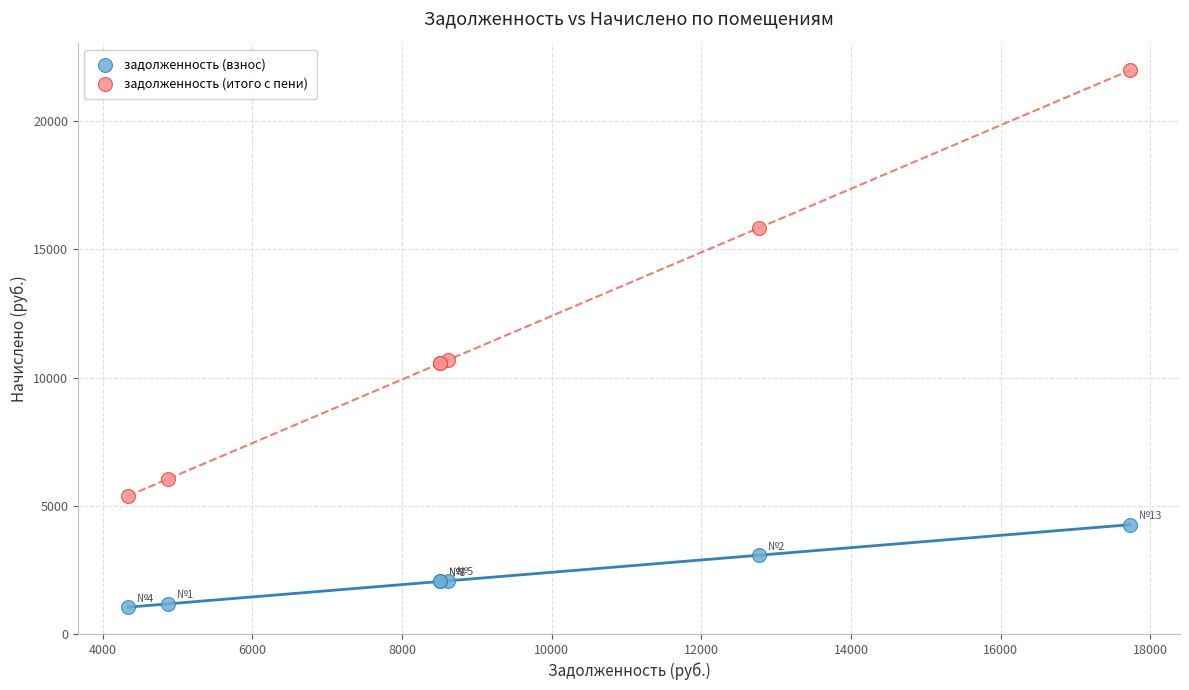

Which series reaches the maximum Y coordinate?

задолженность (итого с пени)